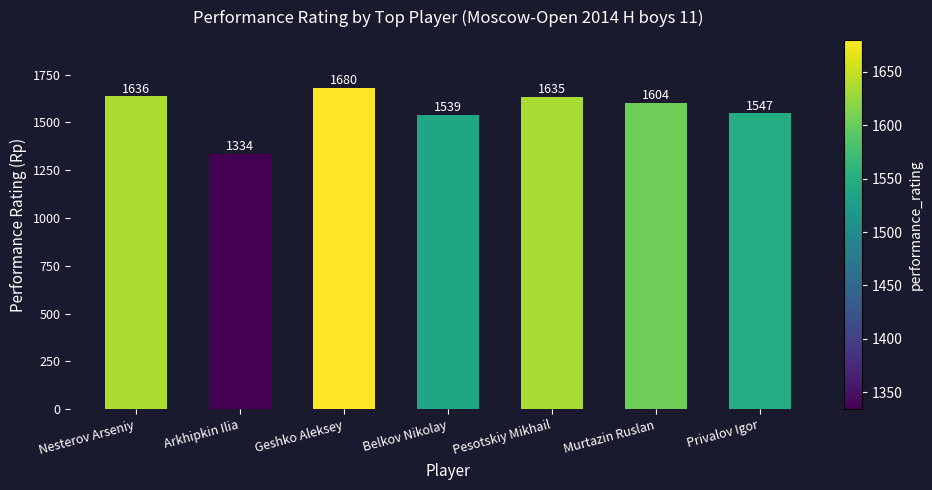

At which label does the data first exceed 1604?

Nesterov Arseniy